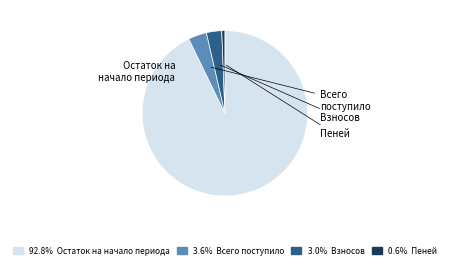

Is there a majority slice in this chart?

Yes